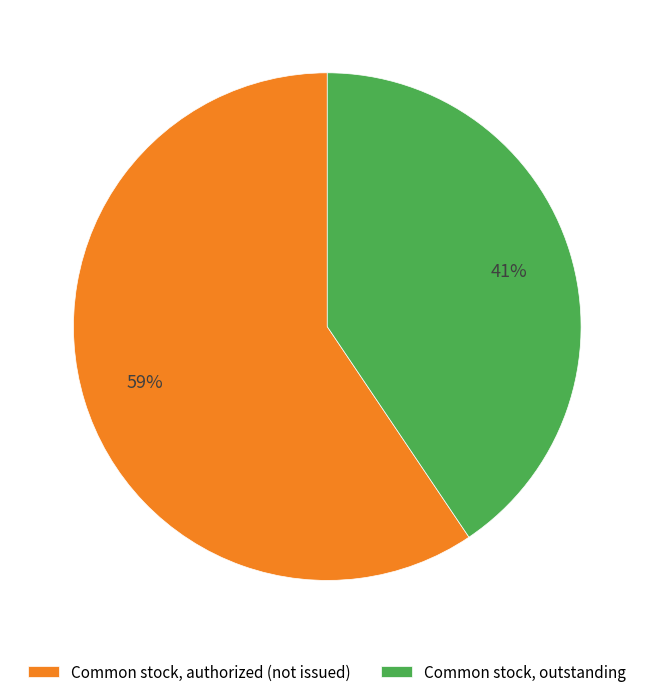

To the nearest percent, what portion does Common stock, authorized (not issued) represent?

59%